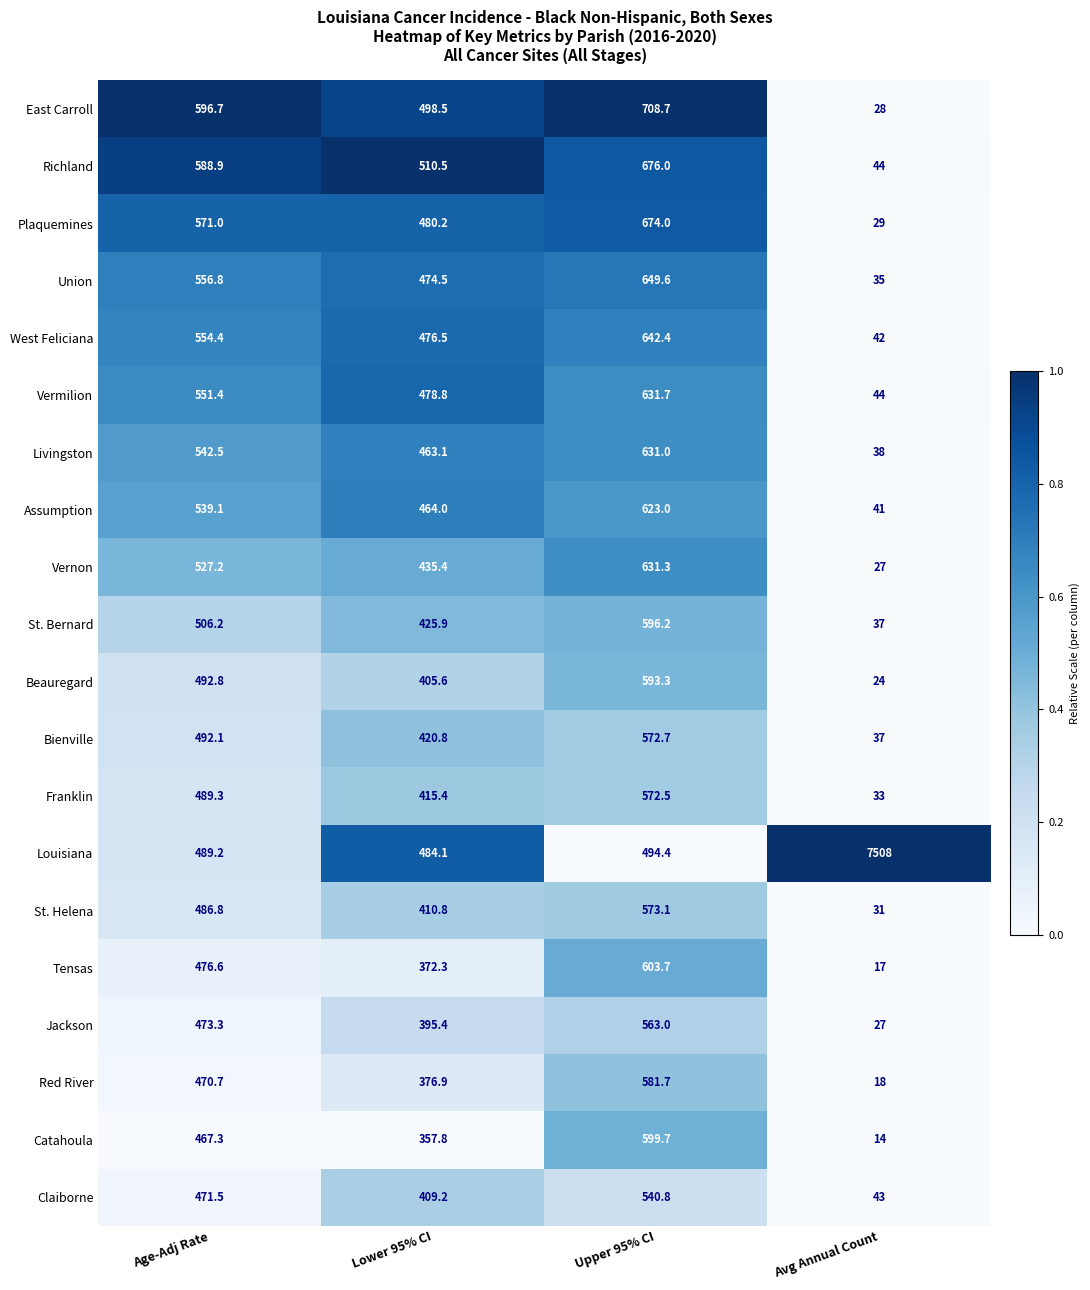

The East Carroll series shows 28.0 at Avg Annual Count. True or false?

True